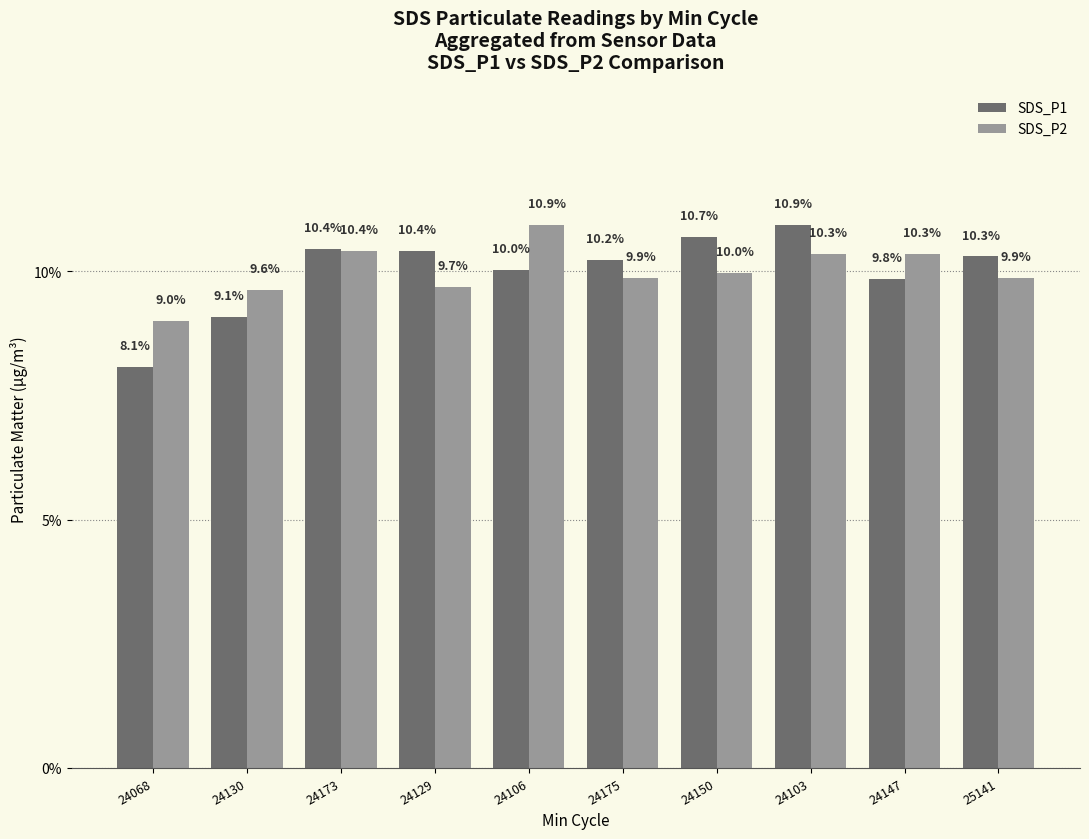

At how many categories does at least one series exceed 8?

10